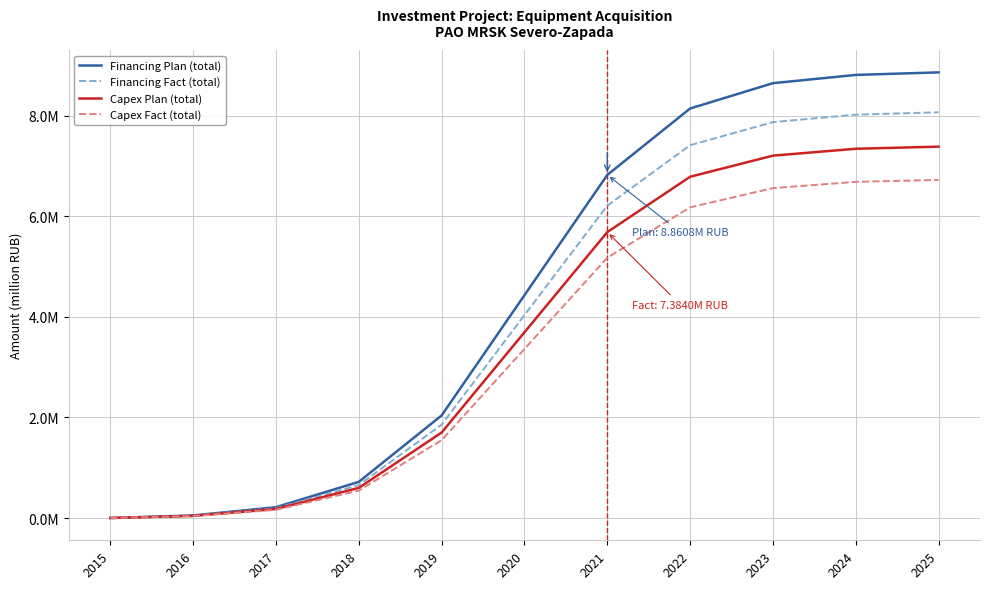

Which series has the largest total across all categories?

Financing Plan (total)